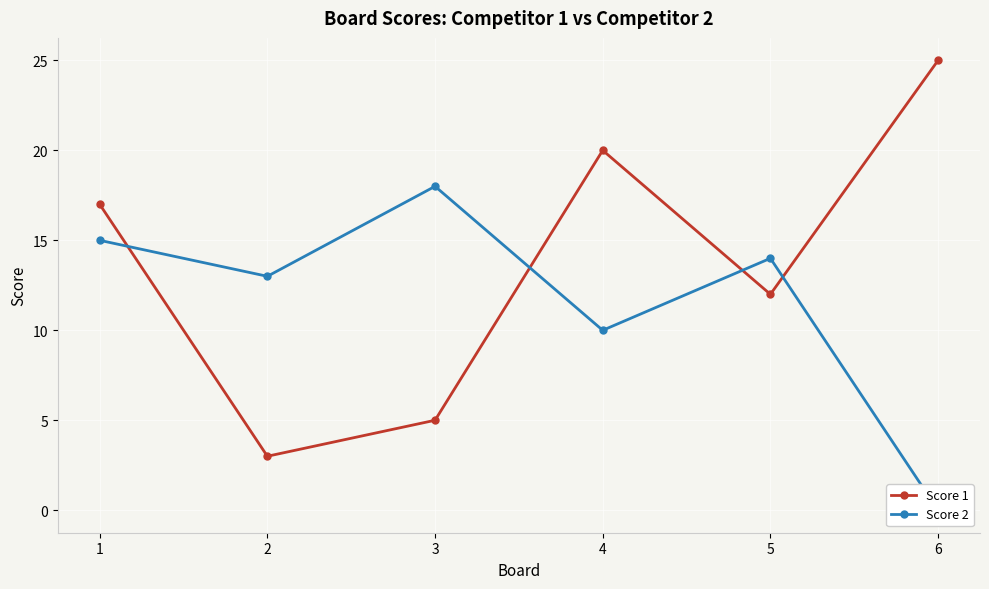

The value of Score 2 at 1 is 10. True or false?

False